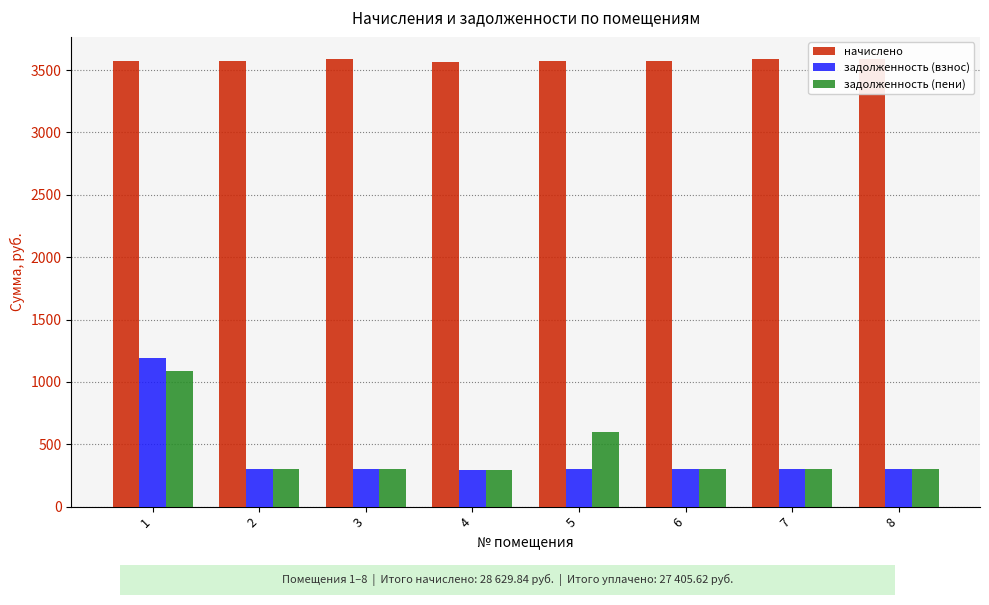

How many data points in задолженность (пени) are above 298?

5